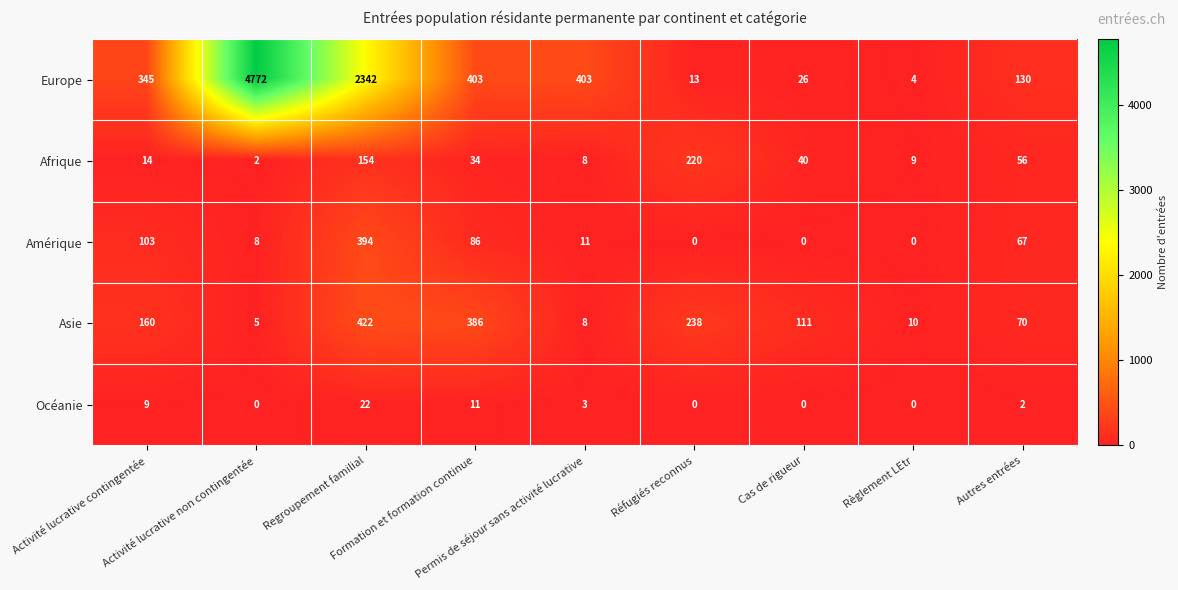

What is the spread (max minus min) of values at Autres entrées?

128